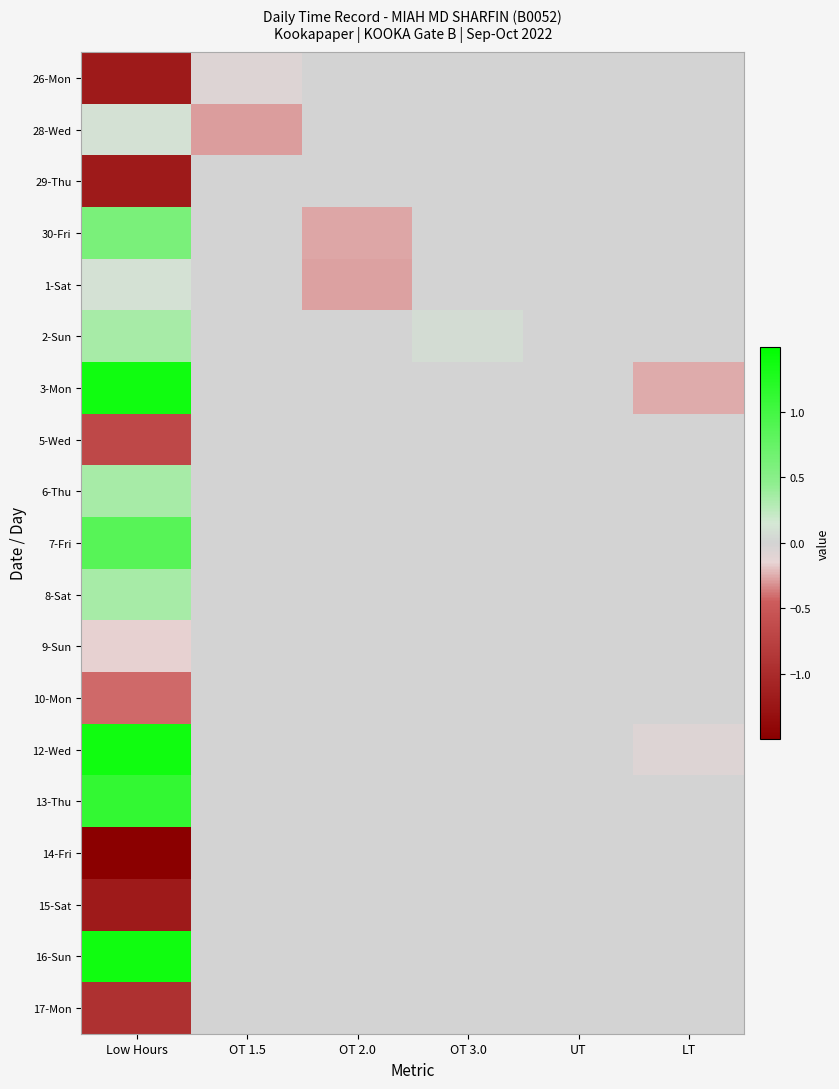

Which series changed the most between OT 1.5 and UT?

28-Wed